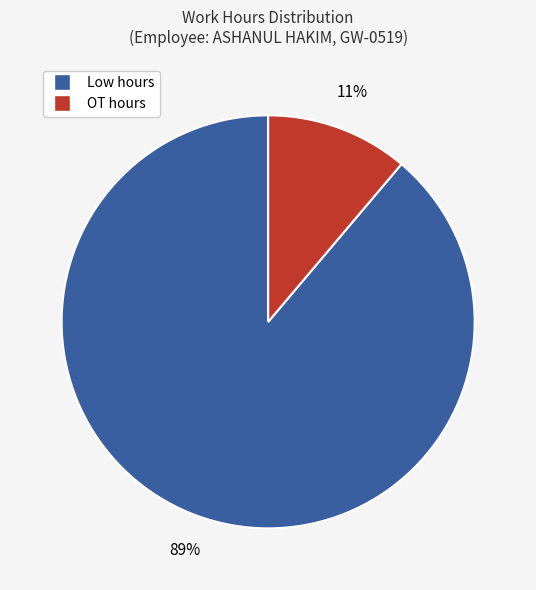

Do Low hours and OT hours together represent more than half of the pie?

Yes